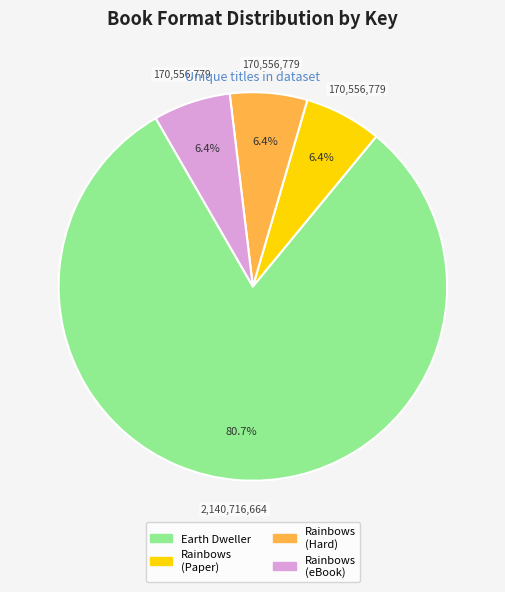

What percentage is NOT represented by Rainbows (Hard)?

93.6%